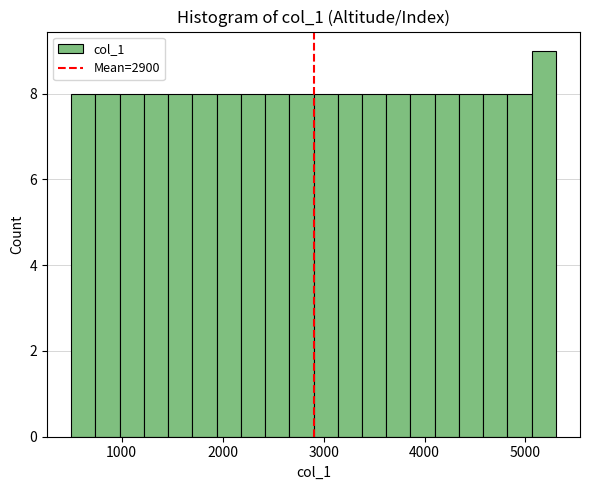

Around what value on the x-axis is the tallest bar? Give the approximate position of its centre, as read against the axis.

5200